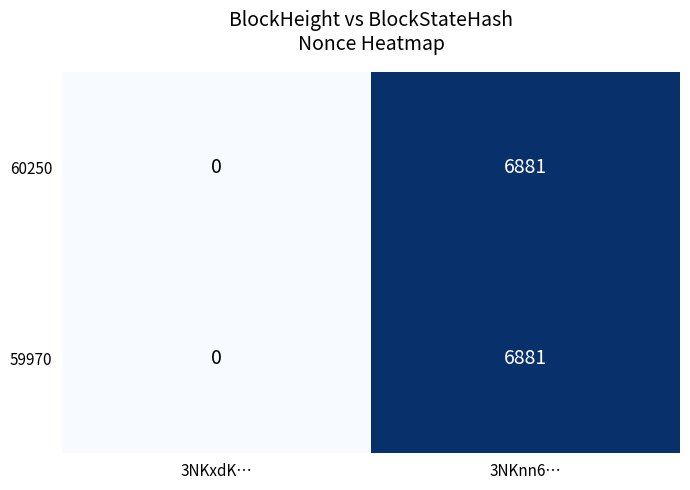

What is the sum of the 60250 values at 3NKxdK… and 3NKnn6…?

6881